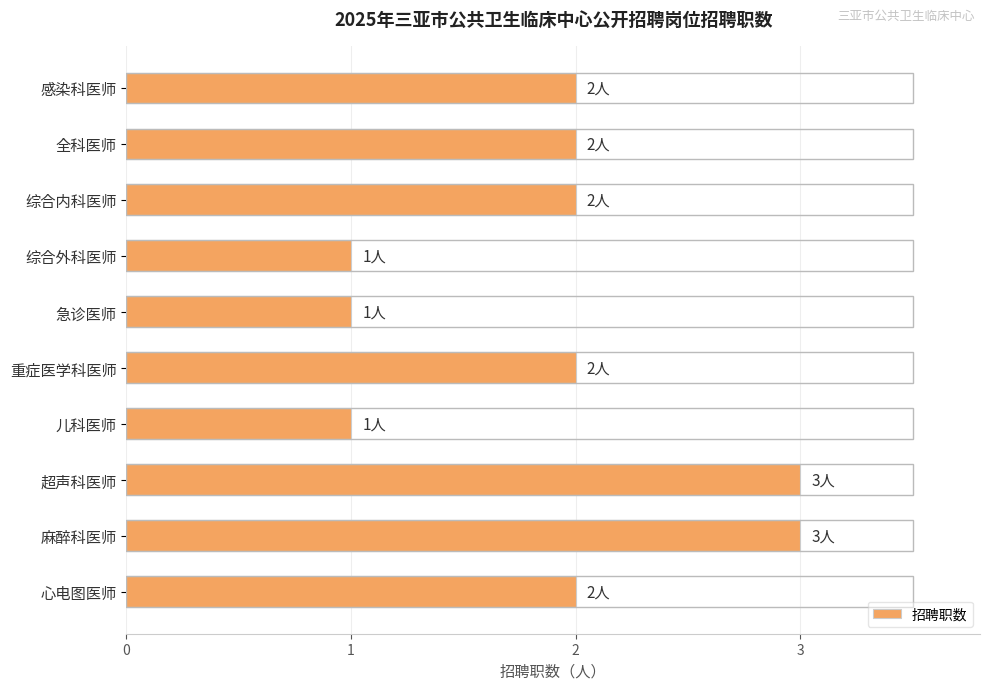

What is the maximum value shown in the chart?

3